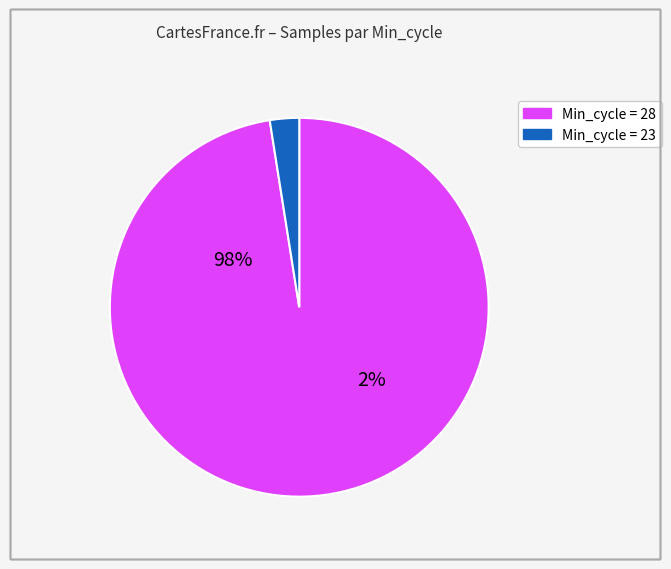

Which slice is the largest?

28